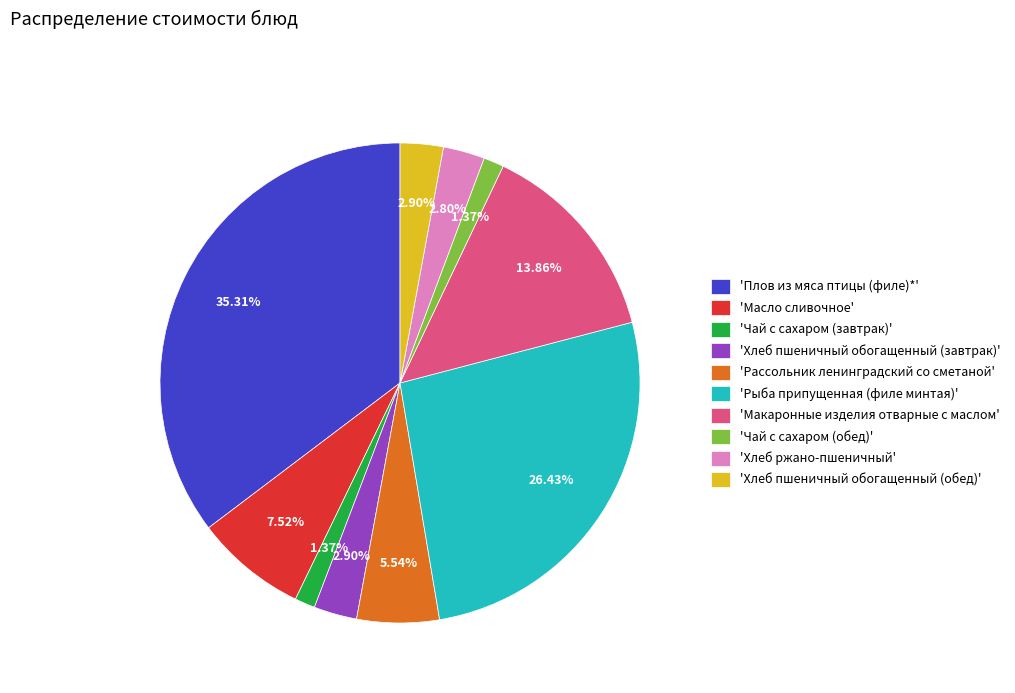

Is there any slice that represents more than half of the pie?

No